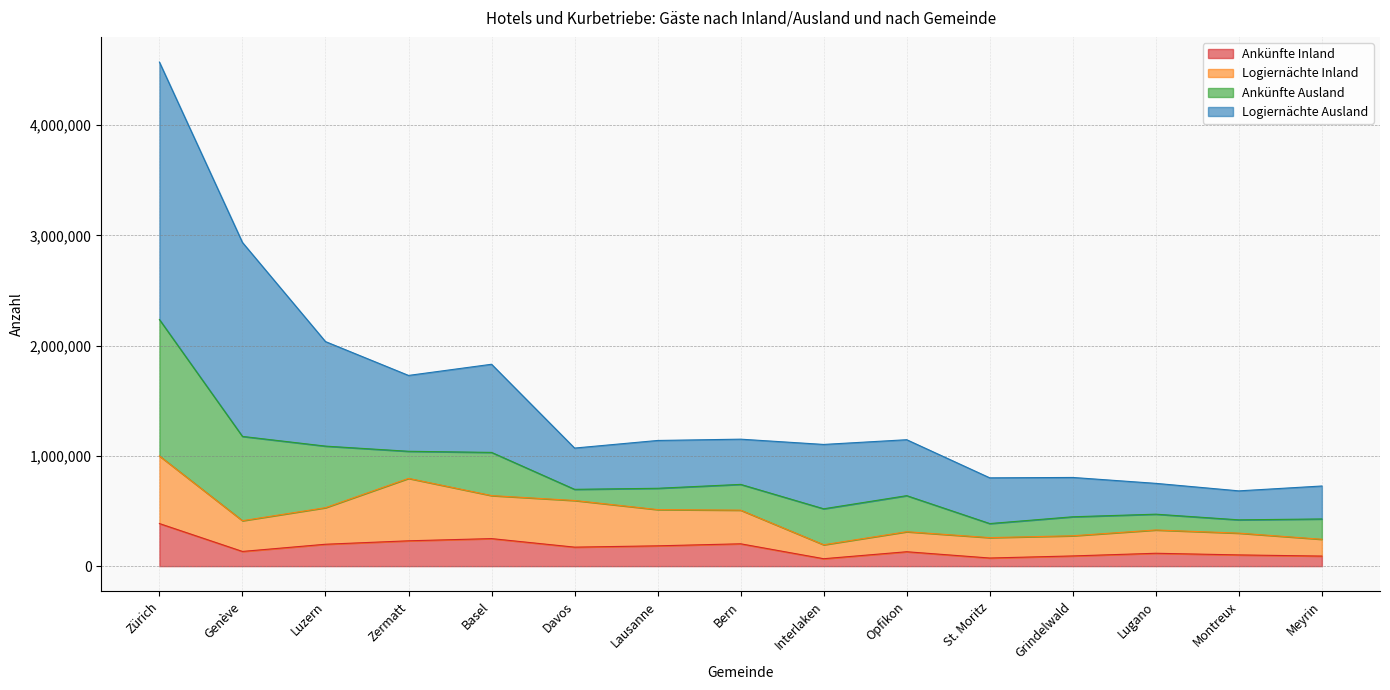

What is the label of the 7th point from the right?

Interlaken